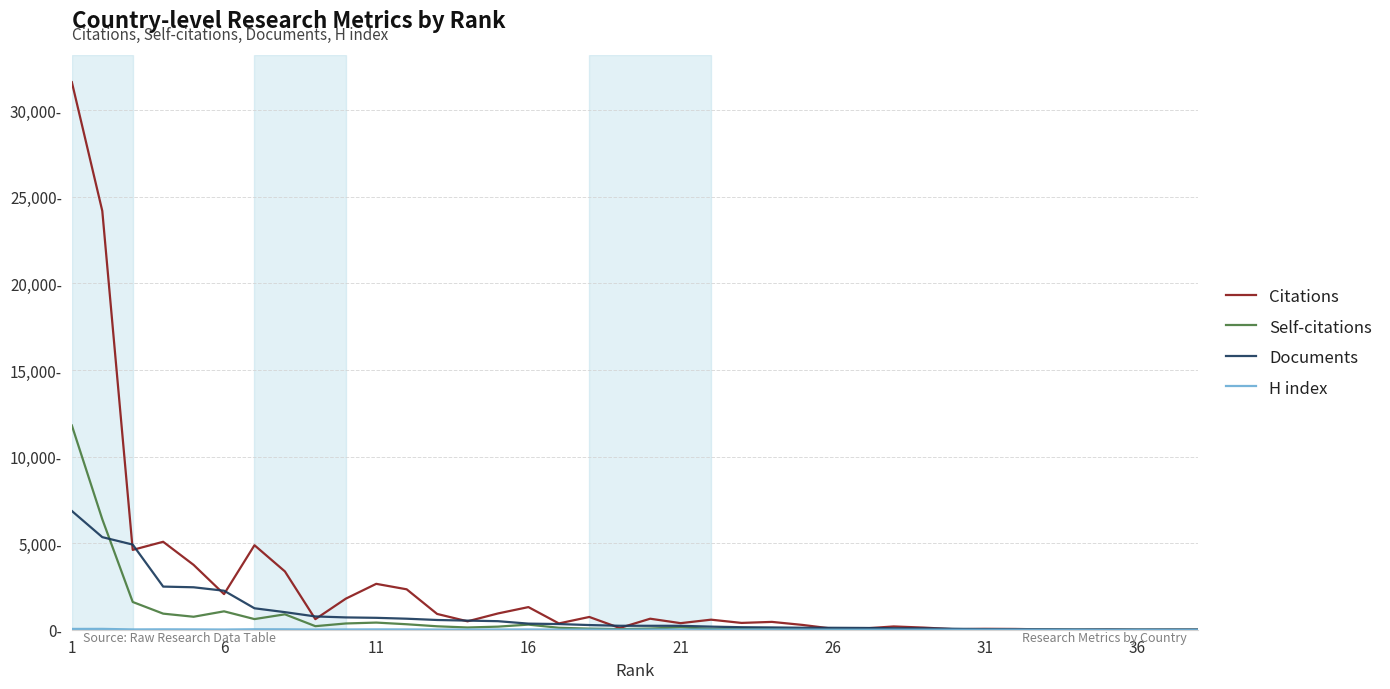

Does the chart display data point markers on the line(s)?

No